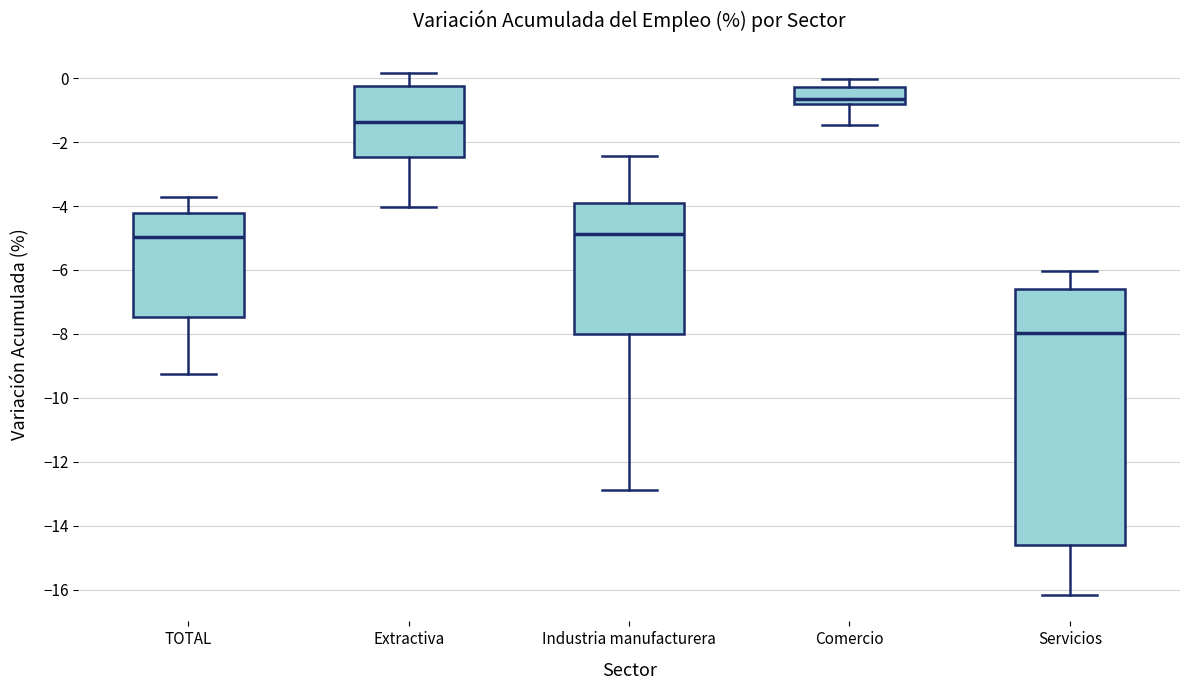

Where is the lower edge of the box for Comercio on the y-axis? The values are not printed on the chart, so give them approximately, as read against the axis.

-0.8